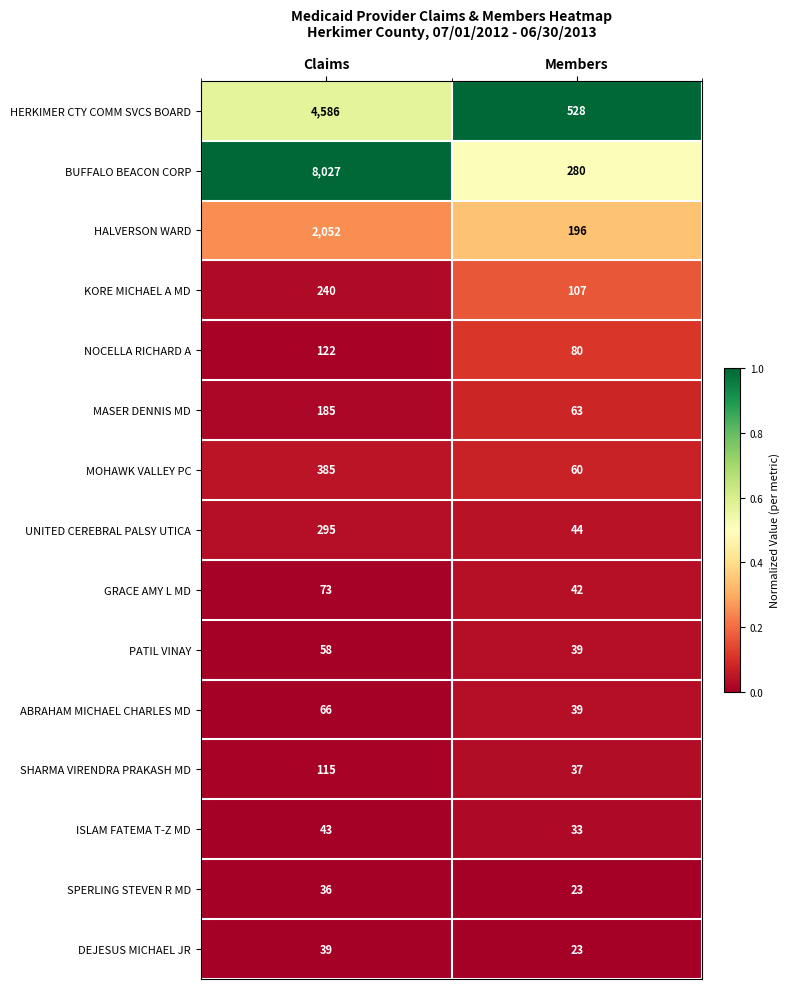

Reading left to right, what are all the values shown in this chart?

HERKIMER CTY COMM SVCS BOARD: 4586	528
BUFFALO BEACON CORP: 8027	280
HALVERSON WARD: 2052	196
KORE MICHAEL A MD: 240	107
NOCELLA RICHARD A: 122	80
MASER DENNIS MD: 185	63
MOHAWK VALLEY PC: 385	60
UNITED CEREBRAL PALSY UTICA: 295	44
GRACE AMY L MD: 73	42
PATIL VINAY: 58	39
ABRAHAM MICHAEL CHARLES MD: 66	39
SHARMA VIRENDRA PRAKASH MD: 115	37
ISLAM FATEMA T-Z MD: 43	33
SPERLING STEVEN R MD: 36	23
DEJESUS MICHAEL JR: 39	23